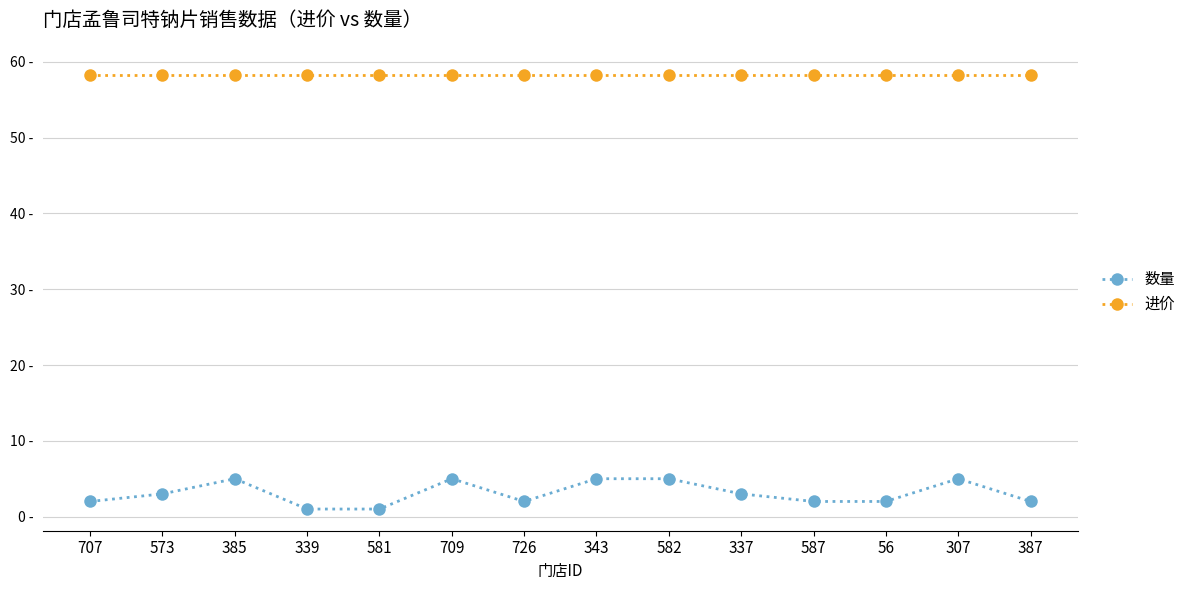

Is this an area chart (filled region under the line)?

No